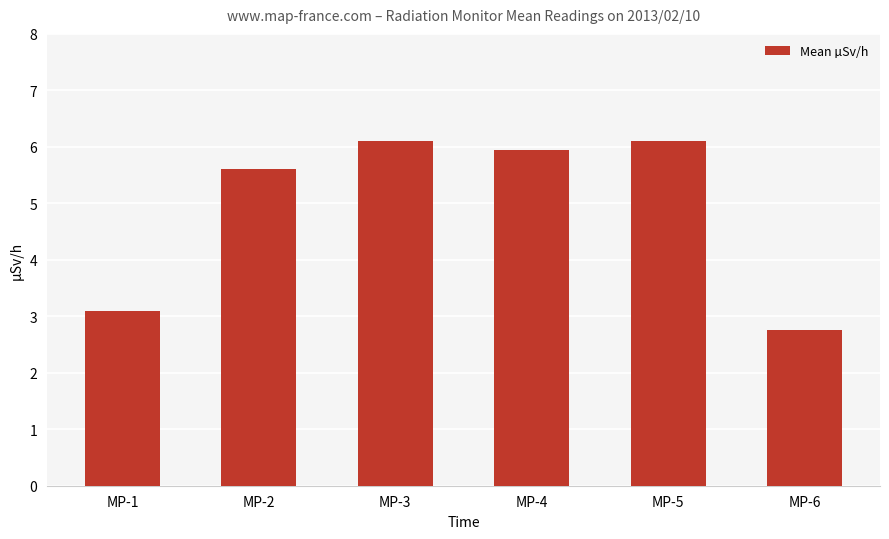

The chart shows a value of 0.8 at MP-6. True or false?

False